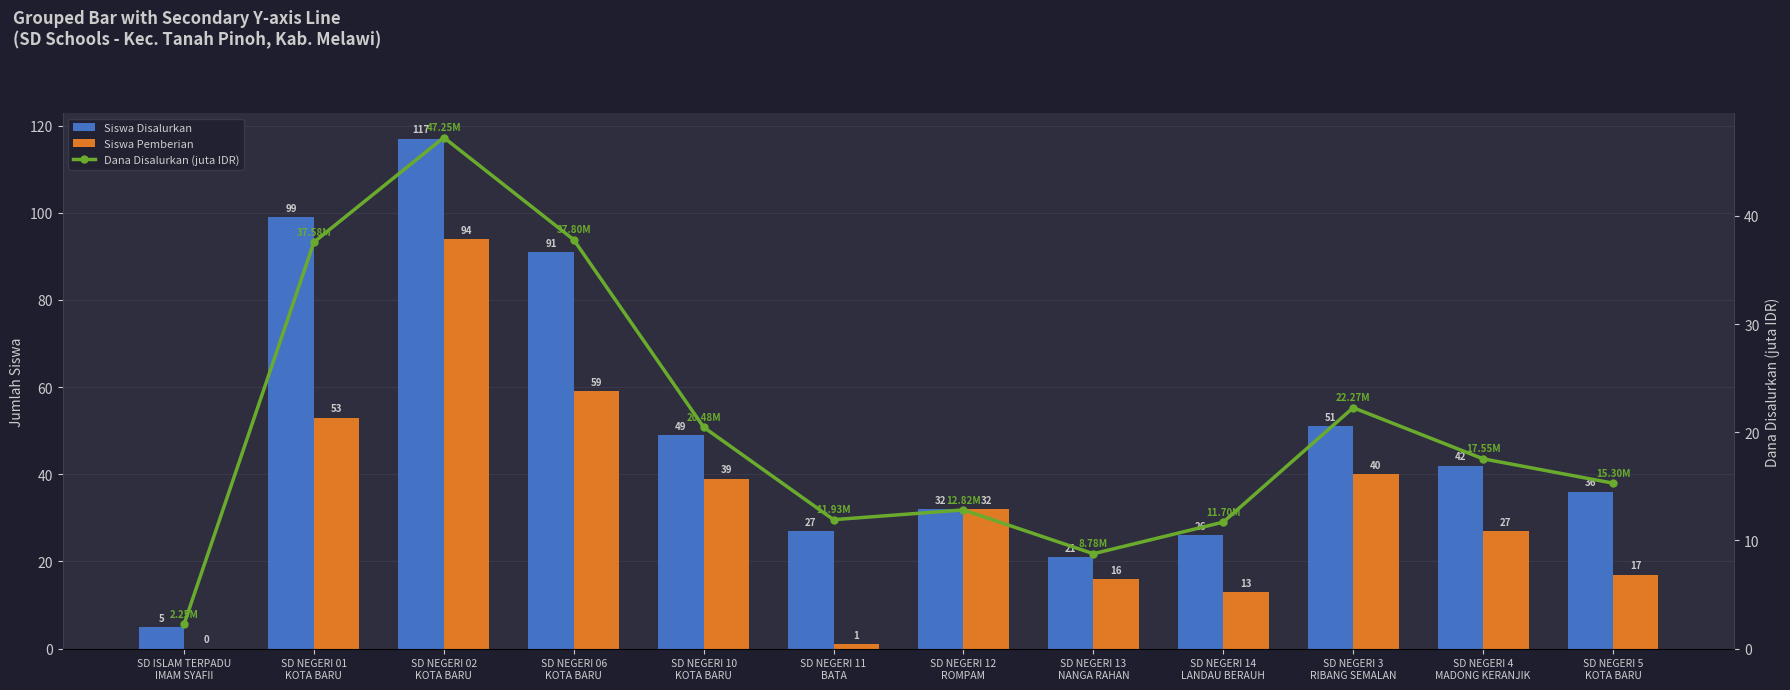

Reading left to right, list all the values displayed in this chart.

Siswa Disalurkan: SD ISLAM TERPADU
IMAM SYAFII=5.0	SD NEGERI 01
KOTA BARU=99.0	SD NEGERI 02
KOTA BARU=117.0	SD NEGERI 06
KOTA BARU=91.0	SD NEGERI 10
KOTA BARU=49.0	SD NEGERI 11
BATA=27.0	SD NEGERI 12
ROMPAM=32.0	SD NEGERI 13
NANGA RAHAN=21.0	SD NEGERI 14
LANDAU BERAUH=26.0	SD NEGERI 3
RIBANG SEMALAN=51.0	SD NEGERI 4
MADONG KERANJIK=42.0	SD NEGERI 5
KOTA BARU=36.0
Siswa Pemberian: SD ISLAM TERPADU
IMAM SYAFII=0.0	SD NEGERI 01
KOTA BARU=53.0	SD NEGERI 02
KOTA BARU=94.0	SD NEGERI 06
KOTA BARU=59.0	SD NEGERI 10
KOTA BARU=39.0	SD NEGERI 11
BATA=1.0	SD NEGERI 12
ROMPAM=32.0	SD NEGERI 13
NANGA RAHAN=16.0	SD NEGERI 14
LANDAU BERAUH=13.0	SD NEGERI 3
RIBANG SEMALAN=40.0	SD NEGERI 4
MADONG KERANJIK=27.0	SD NEGERI 5
KOTA BARU=17.0
Dana Disalurkan (juta IDR): SD ISLAM TERPADU
IMAM SYAFII=2.2	SD NEGERI 01
KOTA BARU=37.6	SD NEGERI 02
KOTA BARU=47.2	SD NEGERI 06
KOTA BARU=37.8	SD NEGERI 10
KOTA BARU=20.5	SD NEGERI 11
BATA=11.9	SD NEGERI 12
ROMPAM=12.8	SD NEGERI 13
NANGA RAHAN=8.8	SD NEGERI 14
LANDAU BERAUH=11.7	SD NEGERI 3
RIBANG SEMALAN=22.3	SD NEGERI 4
MADONG KERANJIK=17.6	SD NEGERI 5
KOTA BARU=15.3